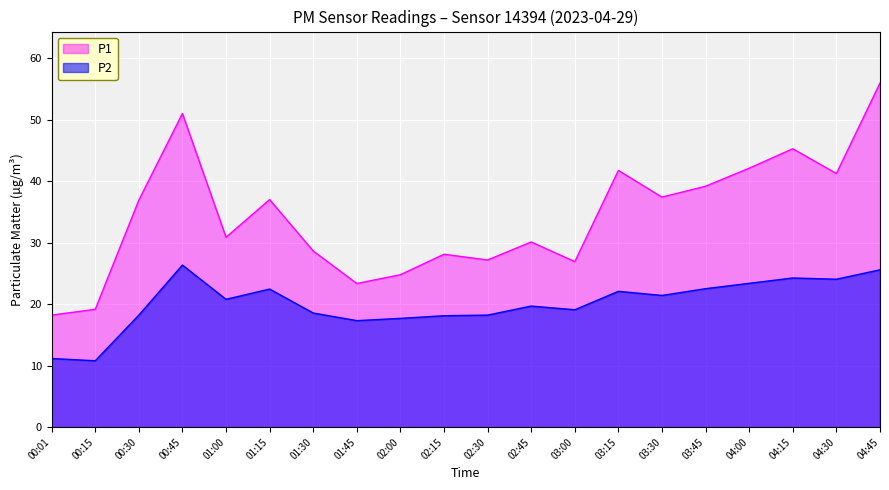

What is the average value of the P1 series?

34.3